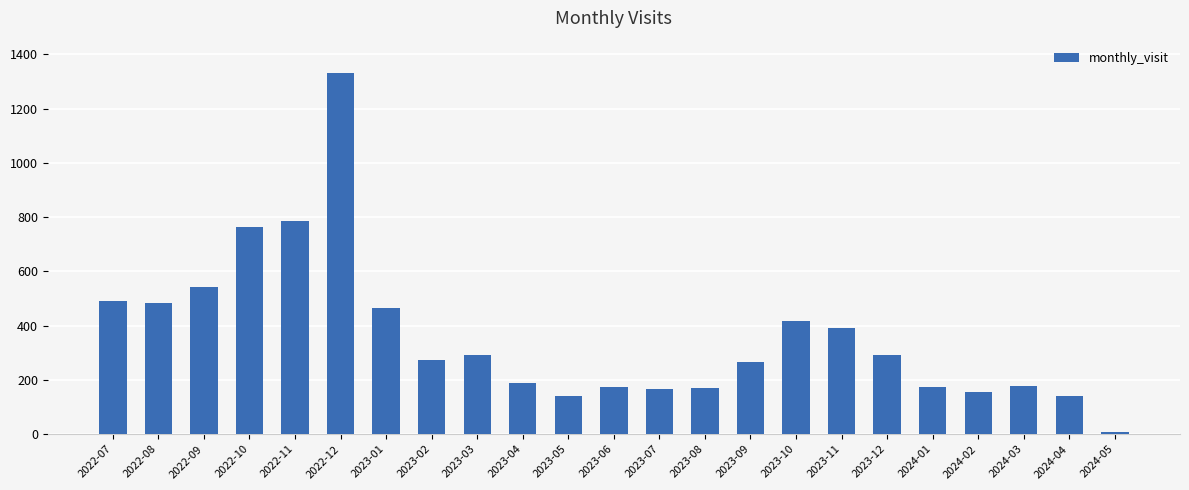

What is the maximum value shown in the chart?

1330